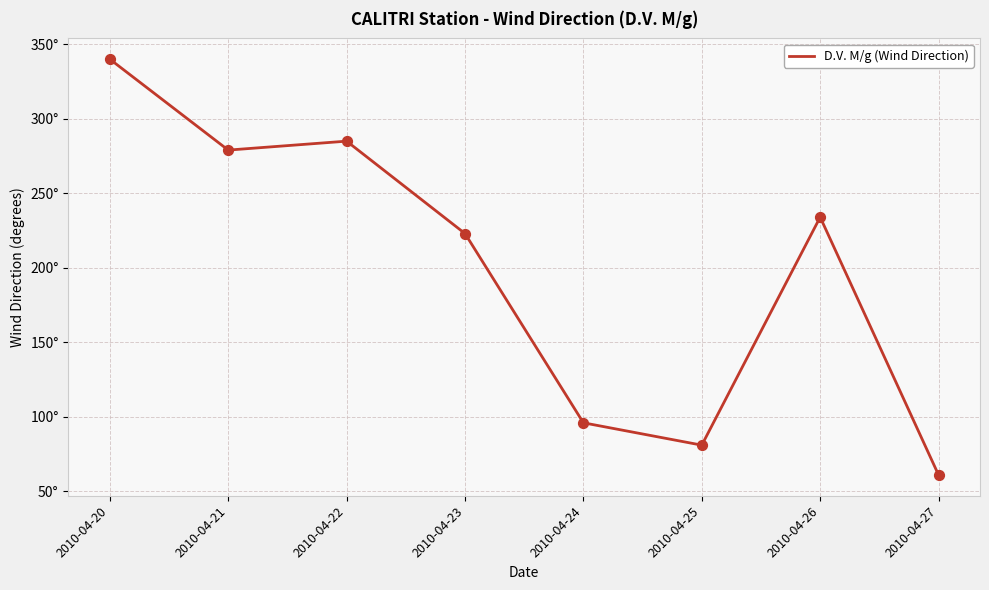

Between 2010-04-26 and 2010-04-21, which is larger?

2010-04-21